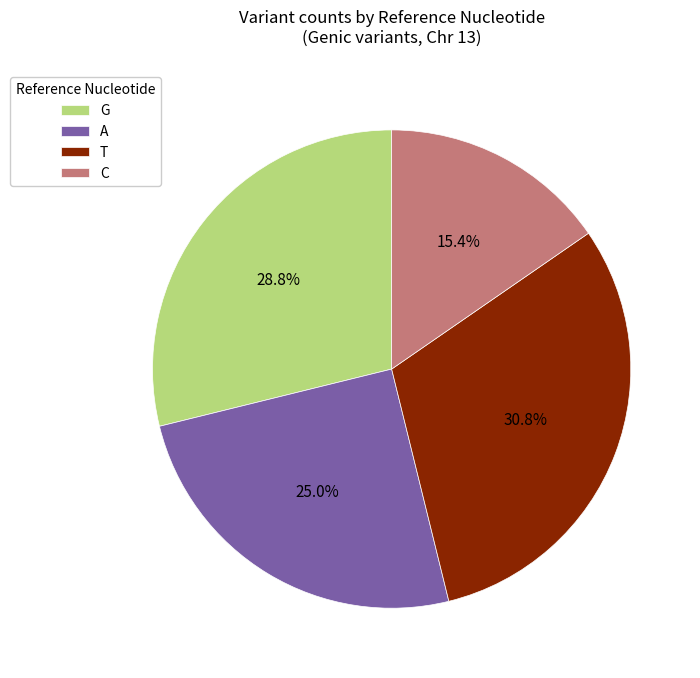

What portion of the pie excludes T?

69.2%